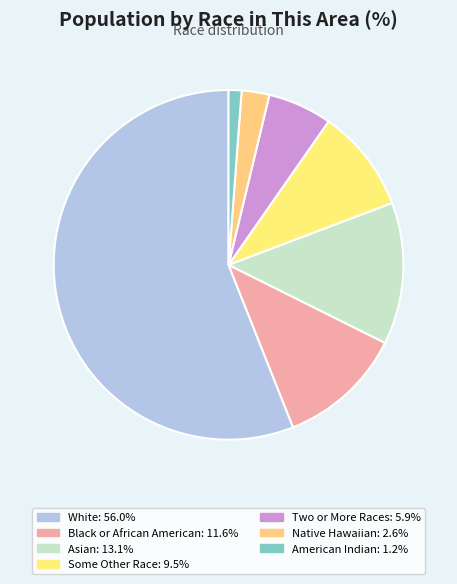

How many slices are in this pie chart?

7